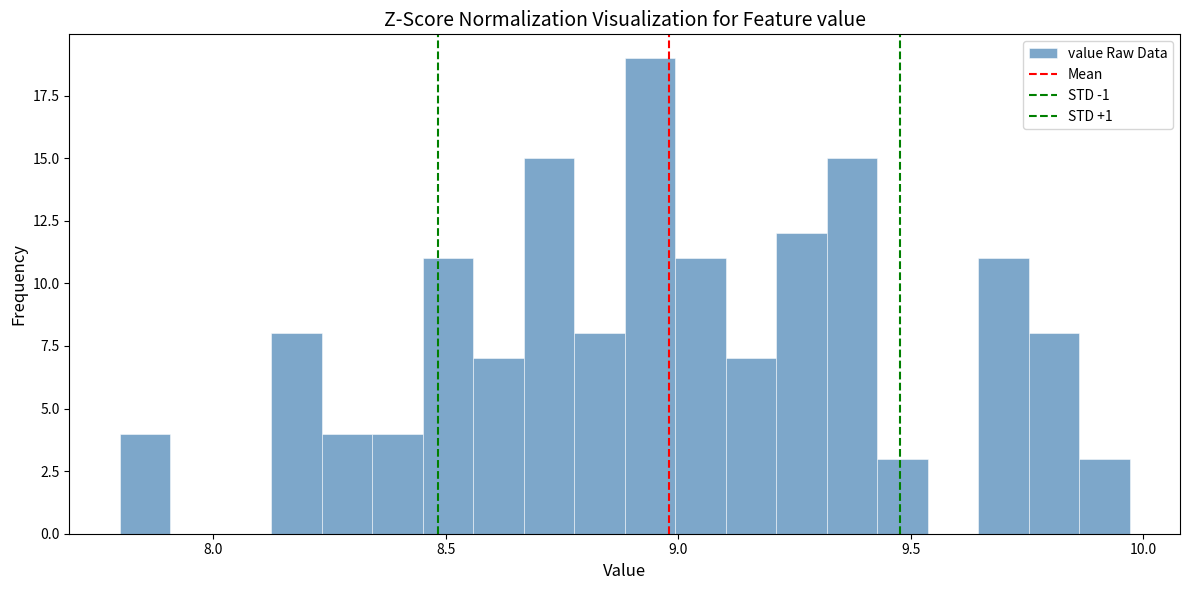

Read against the x-axis, roughly where is the centre of the tallest bar?

8.95